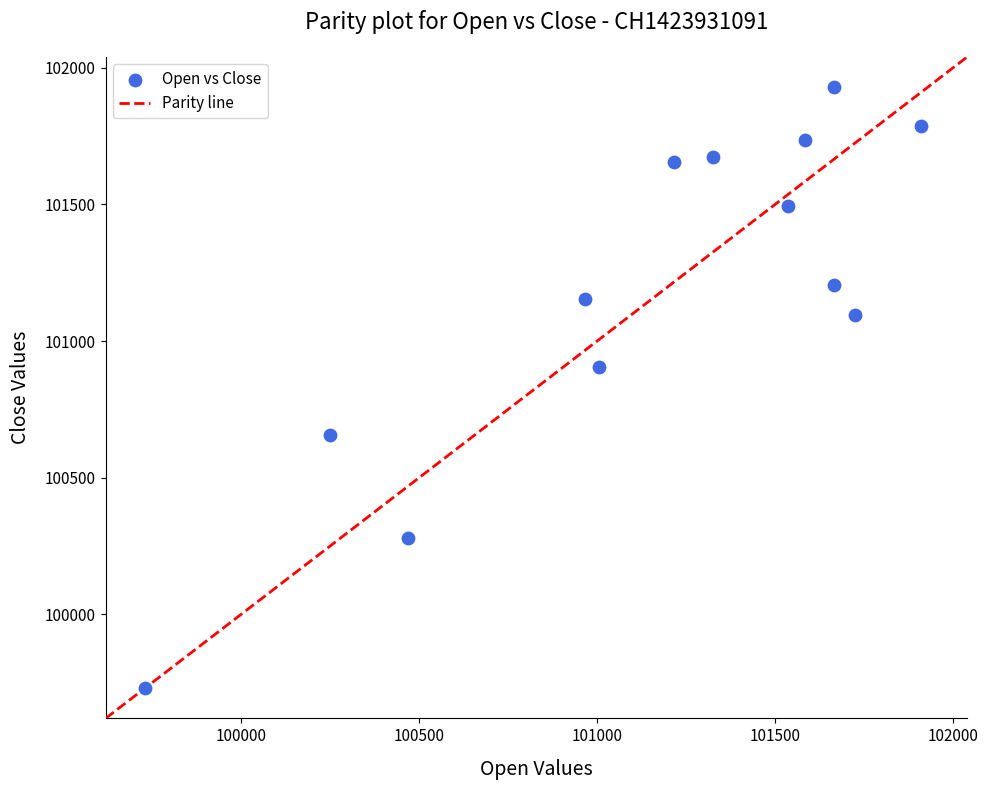

What Y value in the scatter plot is closest to 100830?

100905